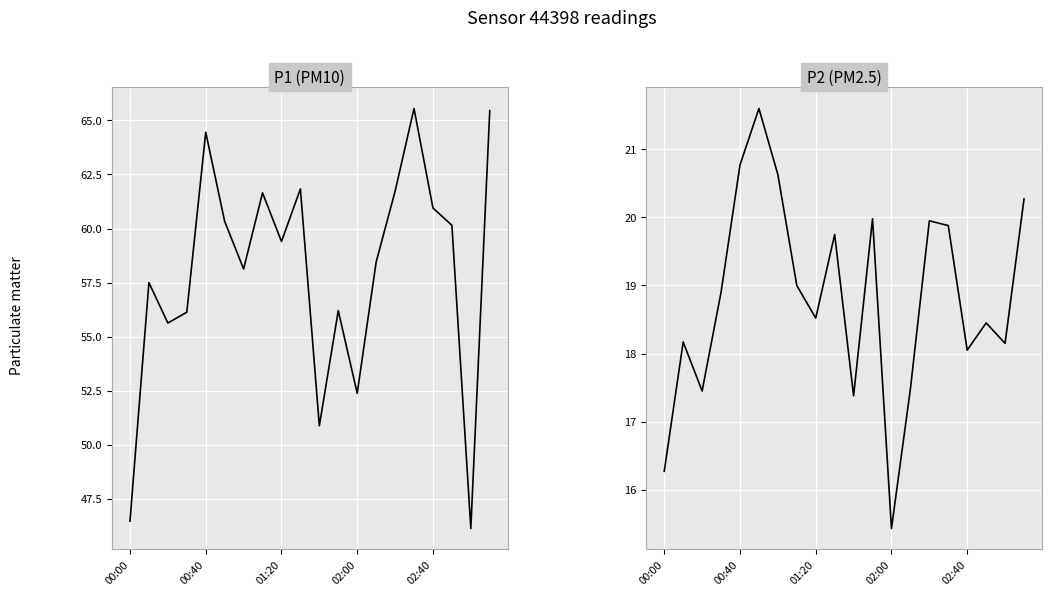

How many lines are shown in the chart?

2